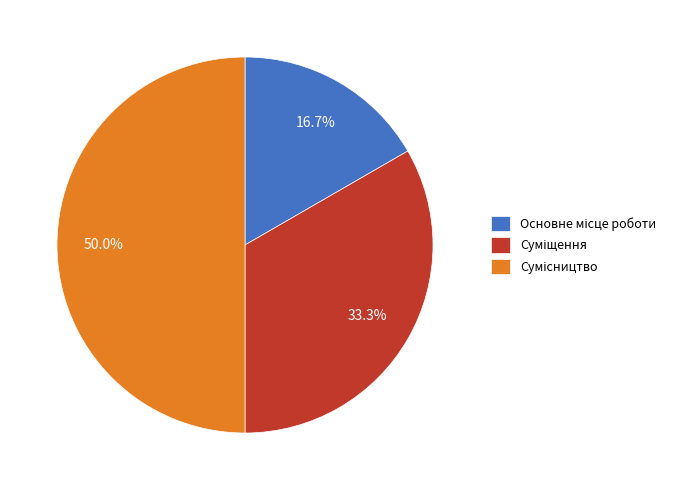

Count the number of slices in the pie.

3